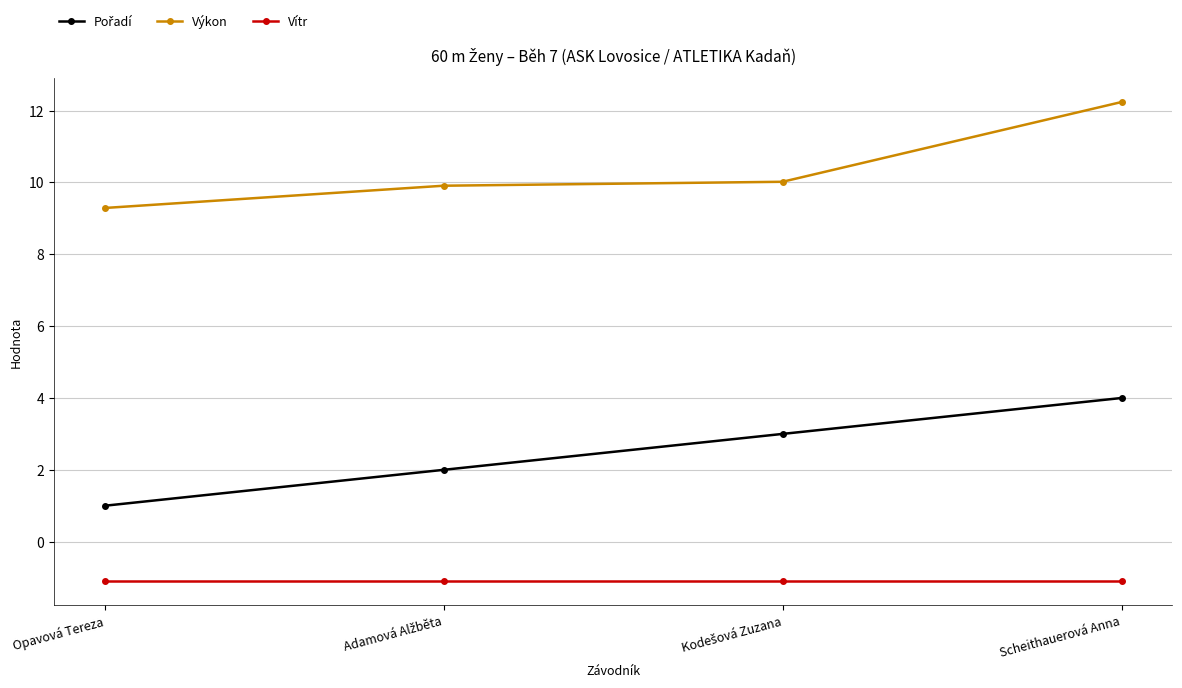

True or false: Výkon and Vítr cross at least once.

False